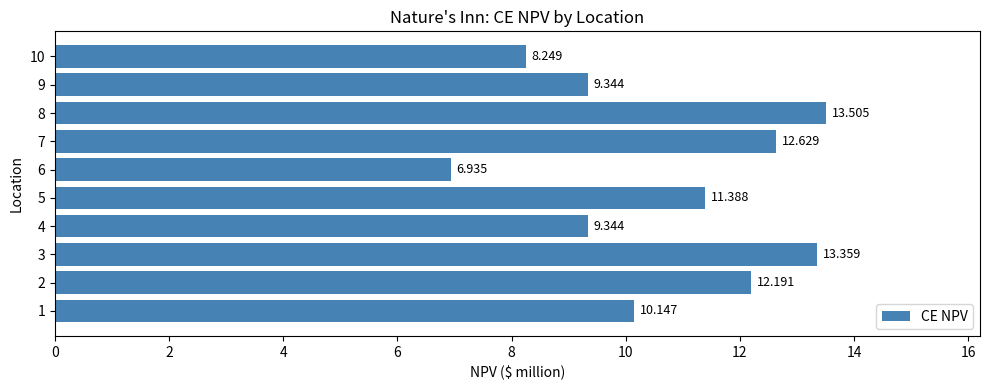

How many distinct data groups are displayed?

1